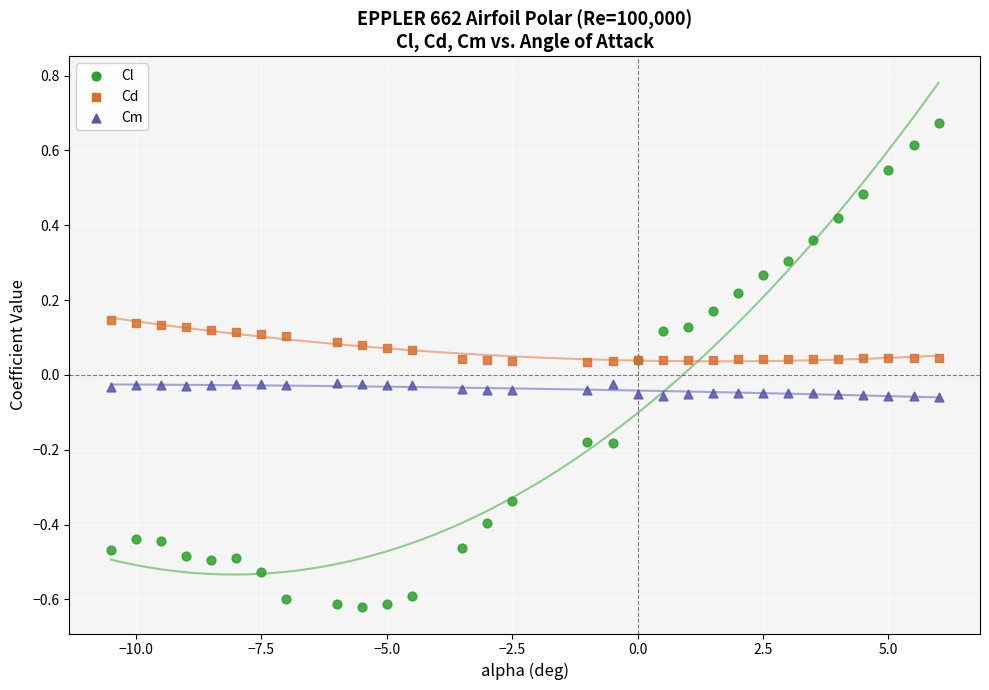

Which series has the largest Y range (max minus min)?

Cl